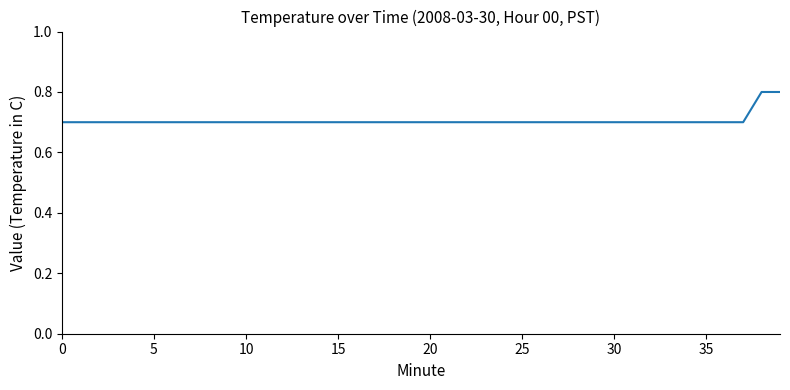

What is the smallest value displayed?

0.7